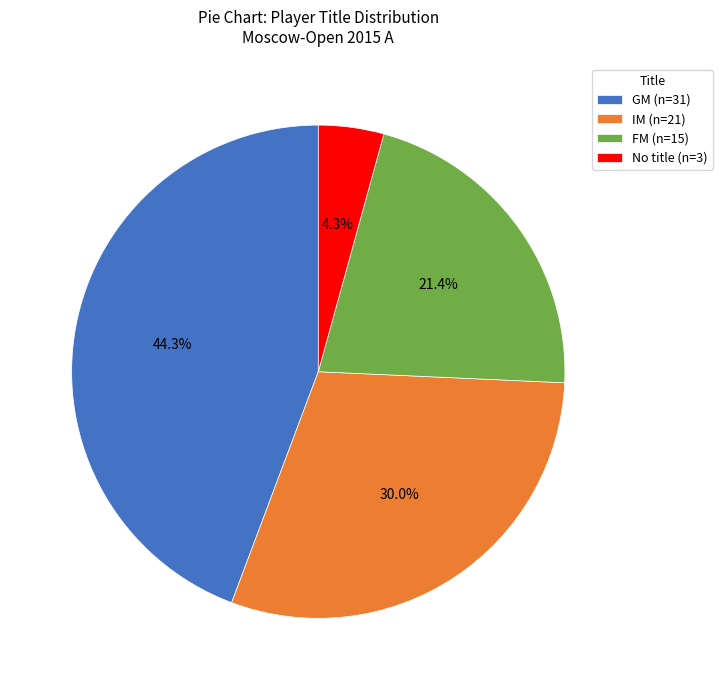

Which category has the biggest portion of the pie?

GM (n=31)